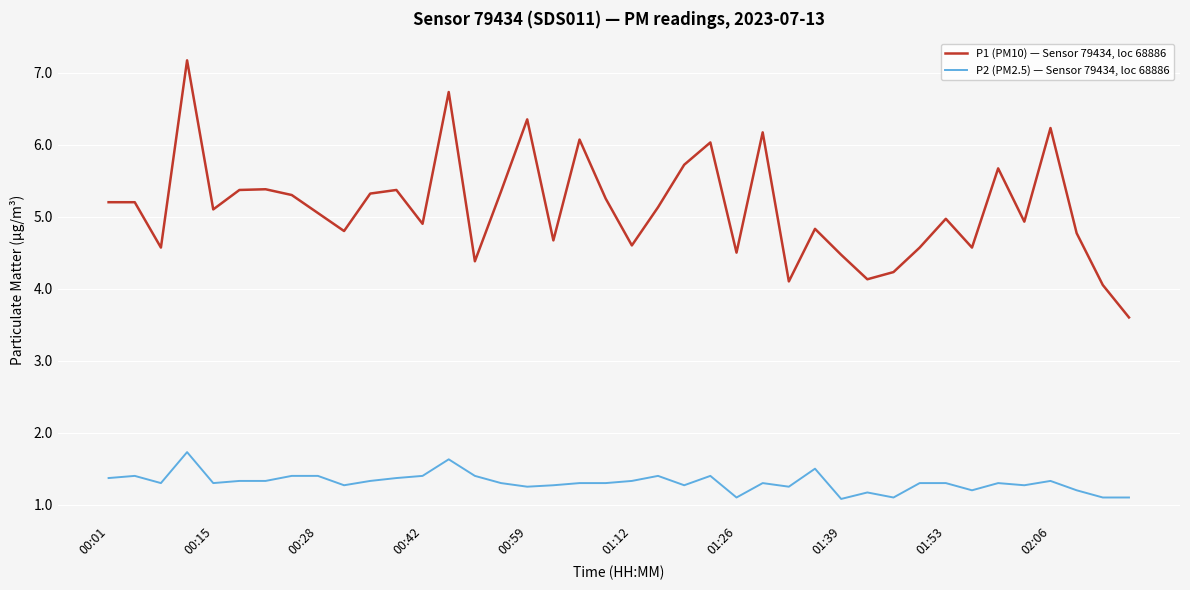

What are all the series names shown in the legend?

P1 (PM10) — Sensor 79434, loc 68886, P2 (PM2.5) — Sensor 79434, loc 68886